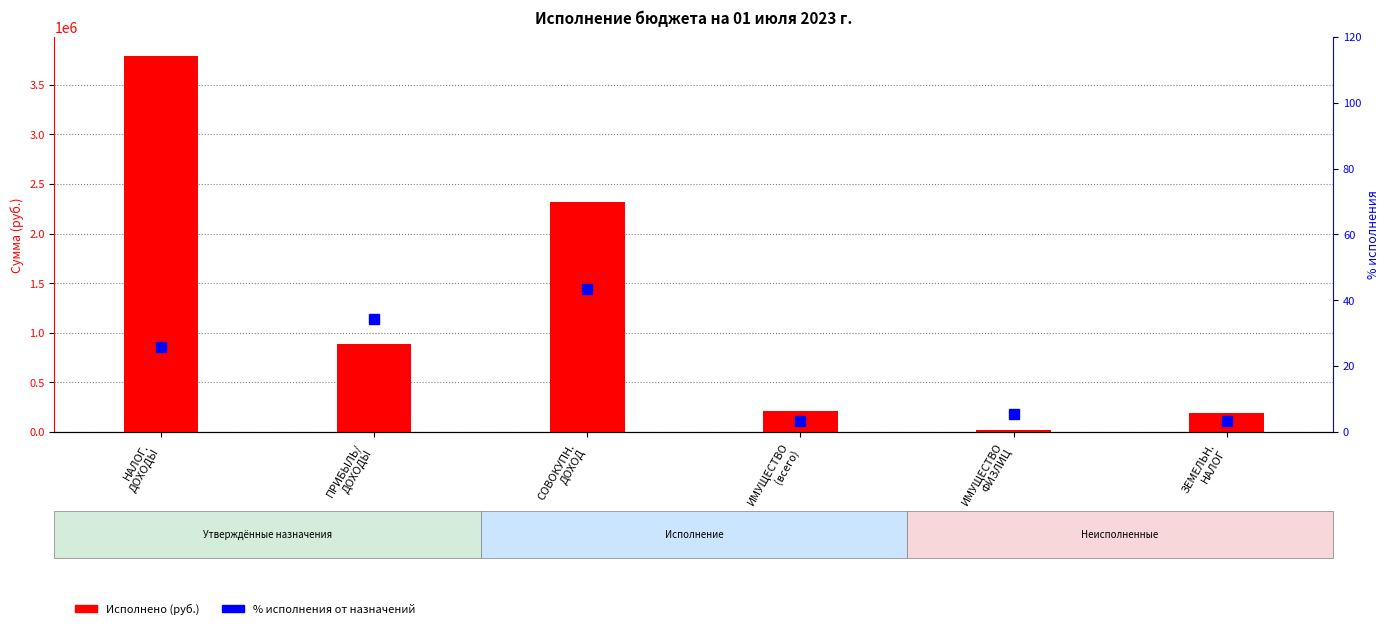

What is the difference between the maximum and minimum values in the Исполнено series?

3771905.9